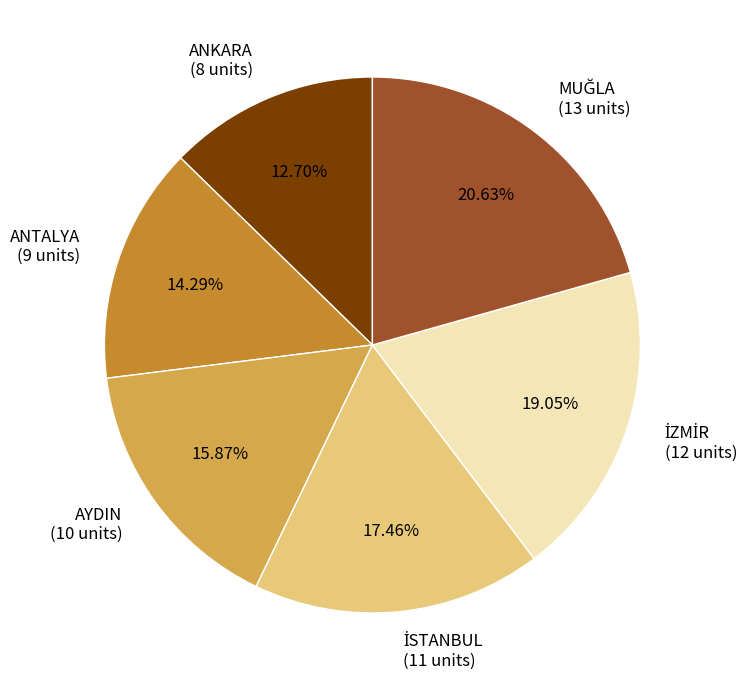

The ANKARA slice represents 2% of the pie. True or false?

False